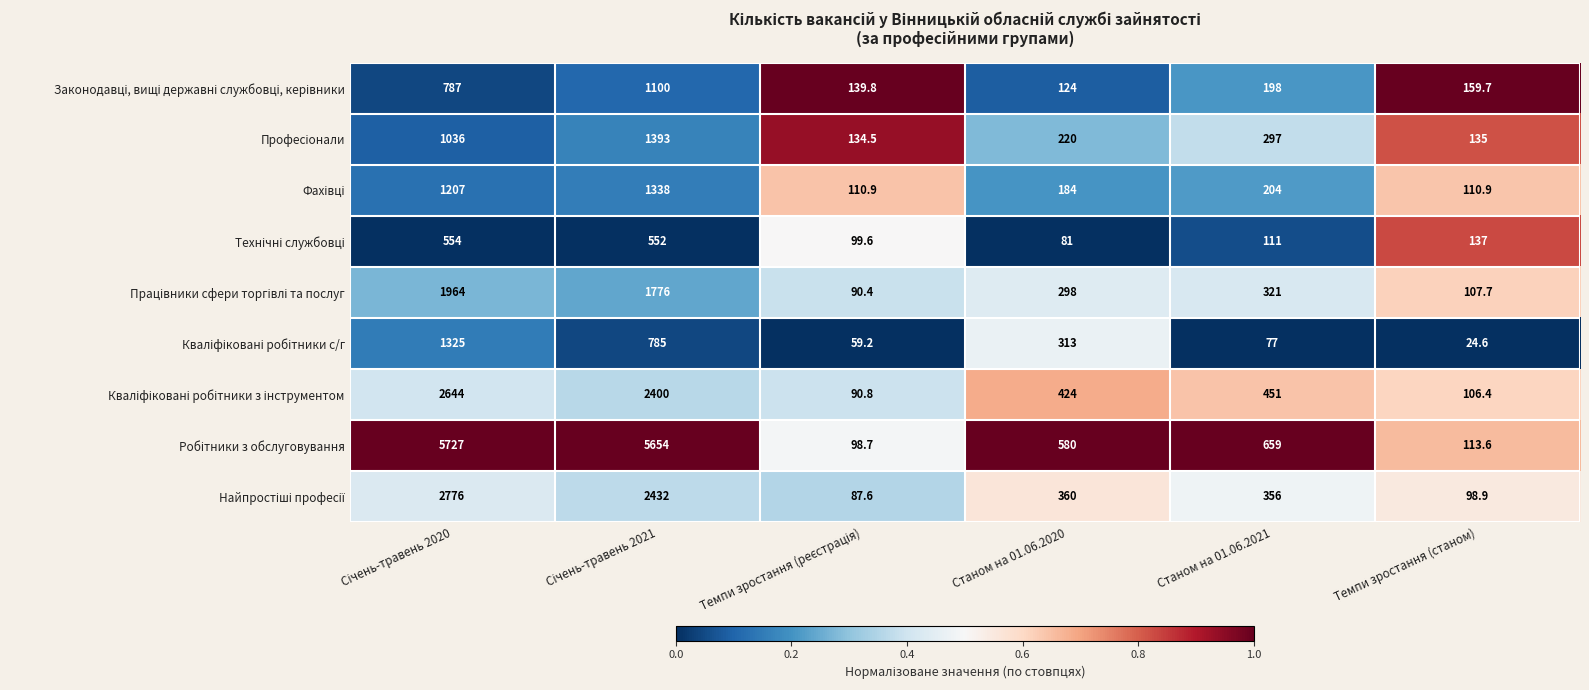

What is the total value across all series at Темпи зростання (станом)?

993.8